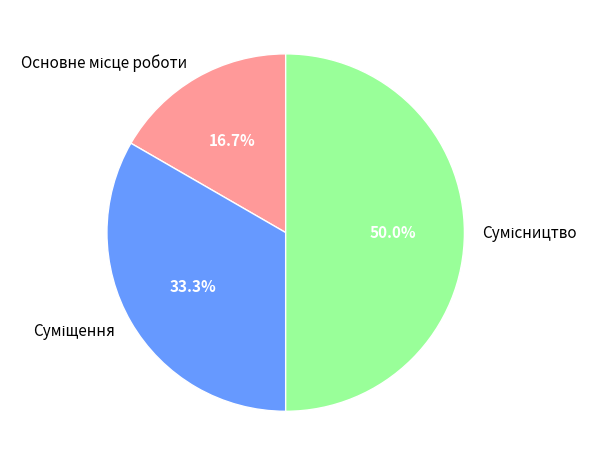

How many segments does this pie chart have?

3